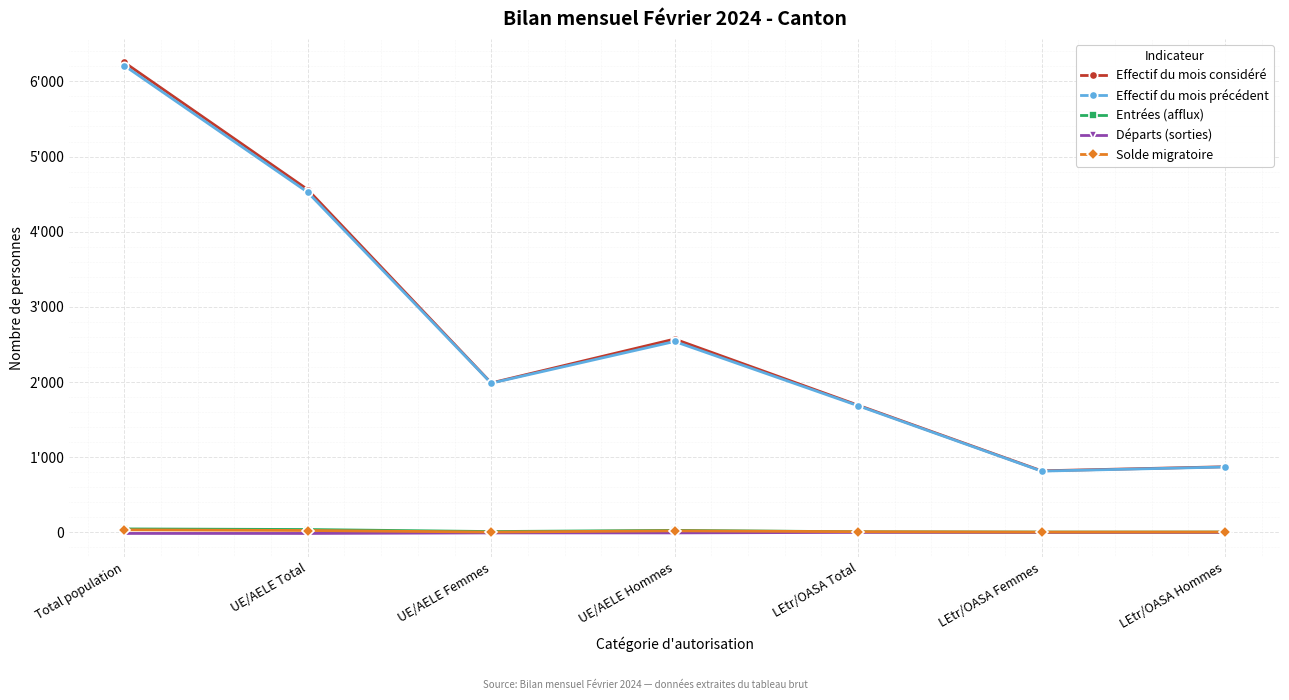

Reading left to right, transcribe all the data shown in this chart.

Effectif du mois considéré: Total population=6252	UE/AELE Total=4560	UE/AELE Femmes=1988	UE/AELE Hommes=2572	LEtr/OASA Total=1692	LEtr/OASA Femmes=819	LEtr/OASA Hommes=873
Effectif du mois précédent: Total population=6210	UE/AELE Total=4525	UE/AELE Femmes=1985	UE/AELE Hommes=2540	LEtr/OASA Total=1685	LEtr/OASA Femmes=815	LEtr/OASA Hommes=870
Entrées (afflux): Total population=46	UE/AELE Total=38	UE/AELE Femmes=11	UE/AELE Hommes=27	LEtr/OASA Total=8	LEtr/OASA Femmes=4	LEtr/OASA Hommes=4
Départs (sorties): Total population=-14	UE/AELE Total=-14	UE/AELE Femmes=-7	UE/AELE Hommes=-7	LEtr/OASA Total=0	LEtr/OASA Femmes=0	LEtr/OASA Hommes=0
Solde migratoire: Total population=34	UE/AELE Total=25	UE/AELE Femmes=4	UE/AELE Hommes=21	LEtr/OASA Total=9	LEtr/OASA Femmes=4	LEtr/OASA Hommes=5